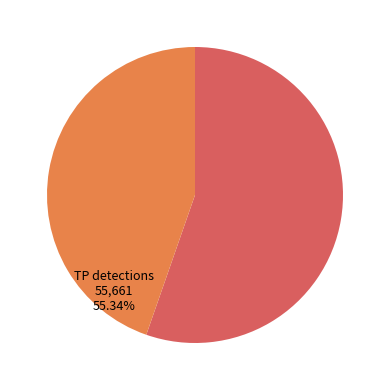

Is there any slice that represents more than half of the pie?

Yes